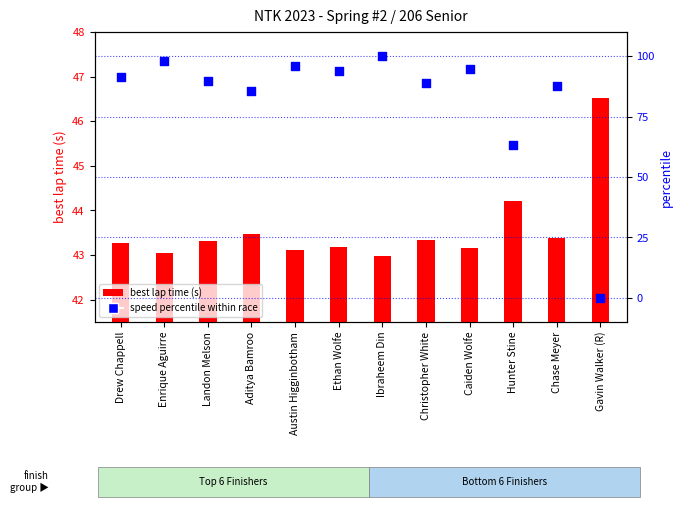

At which category is the sum across all series the highest?

Ibraheem Din